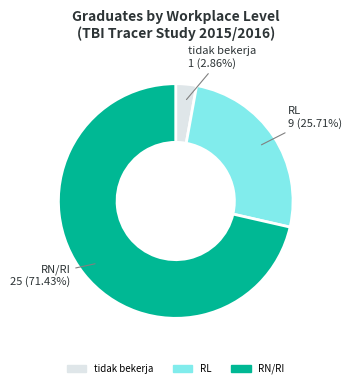

Does tidak bekerja represent more than half of the total?

No